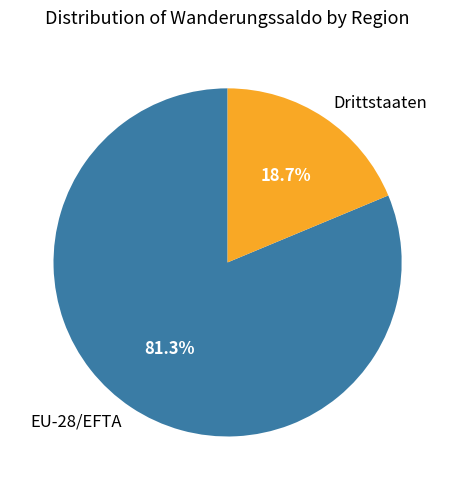

How many slices are in this pie chart?

2